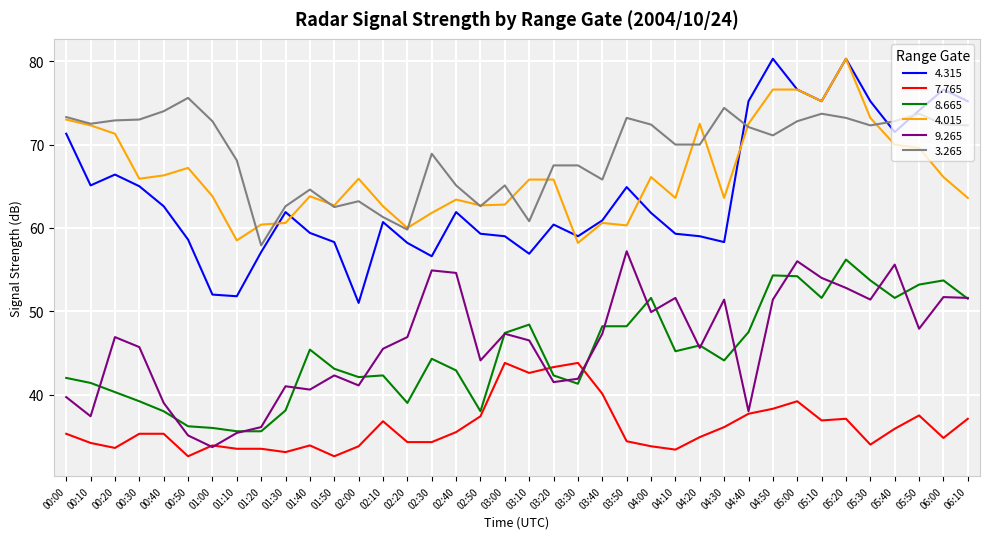

The value of 8.665 at 04:30 is 26.7. True or false?

False